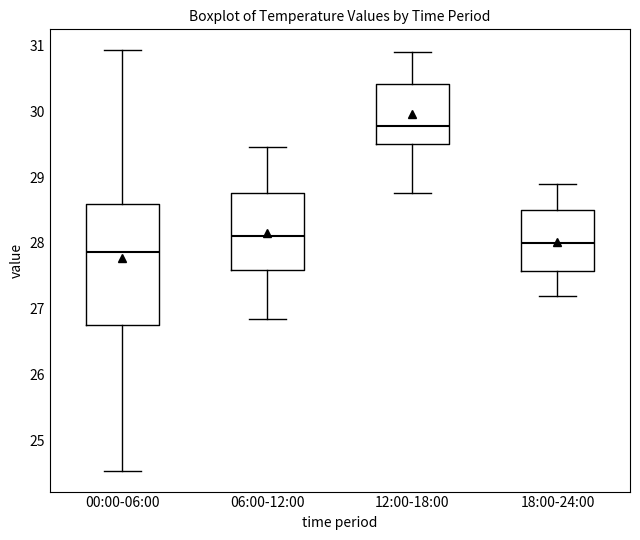

Reading left to right, read every box against the y-axis: the position of its median line, the range the box covers, and the ends of its whiskers. The values are not printed on the chart, so give them approximately, as read against the axis.

00:00-06:00: median 27.9, box 26.8 to 28.6, whiskers 24.6 to 30.9
06:00-12:00: median 28.1, box 27.6 to 28.8, whiskers 26.9 to 29.5
12:00-18:00: median 29.8, box 29.5 to 30.4, whiskers 28.8 to 30.9
18:00-24:00: median 28.0, box 27.6 to 28.5, whiskers 27.2 to 28.9